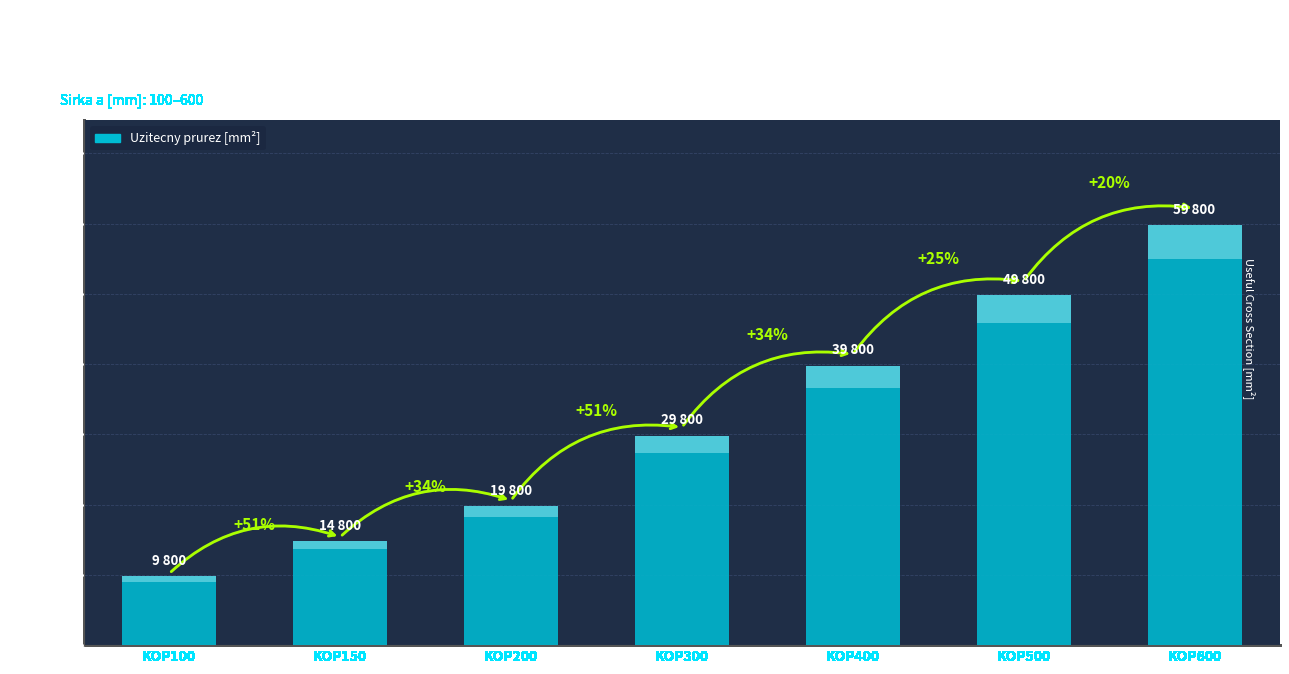

What is the ratio of the value at KOP600 to the value at KOP150?

4.0